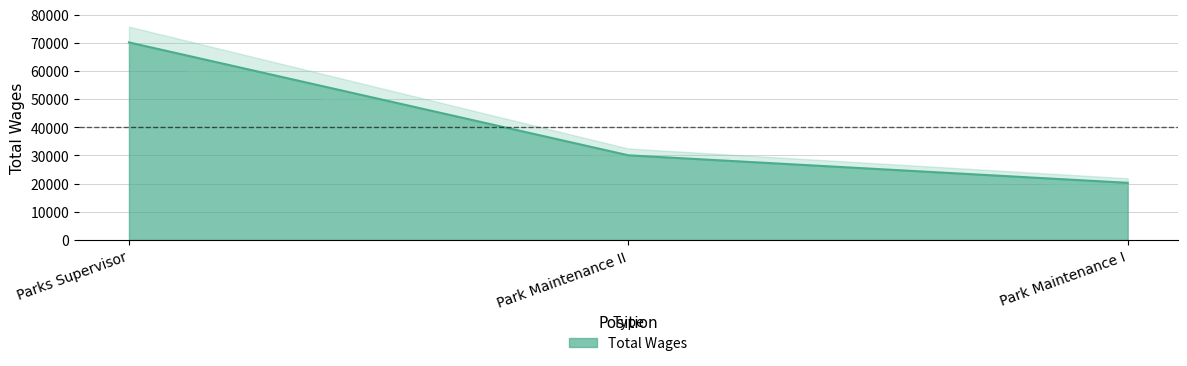

Reading left to right, extract all data points from this chart.

70148	30057	20280